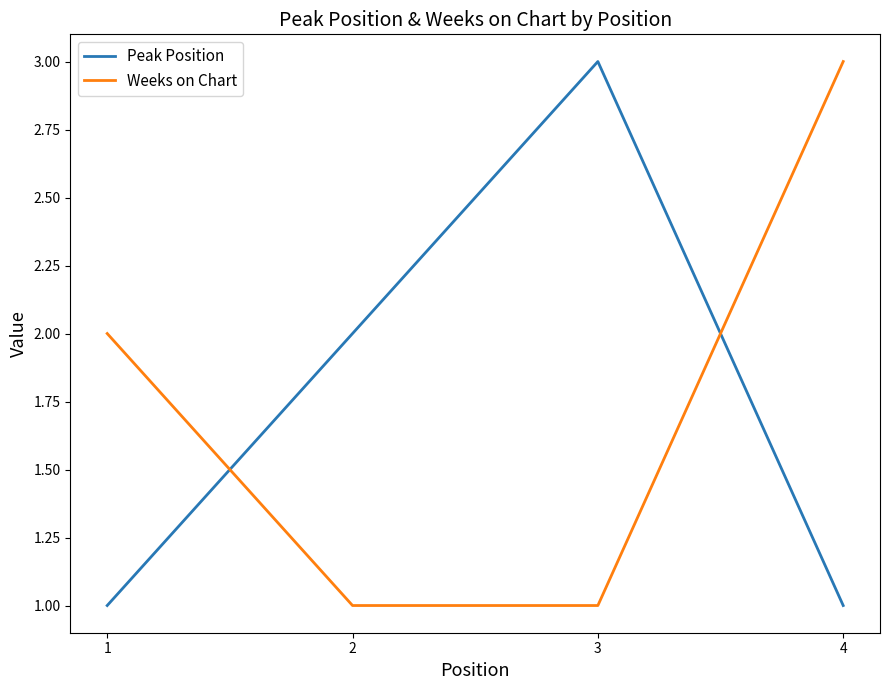

Which series changed the most between 2 and 3?

Peak Position